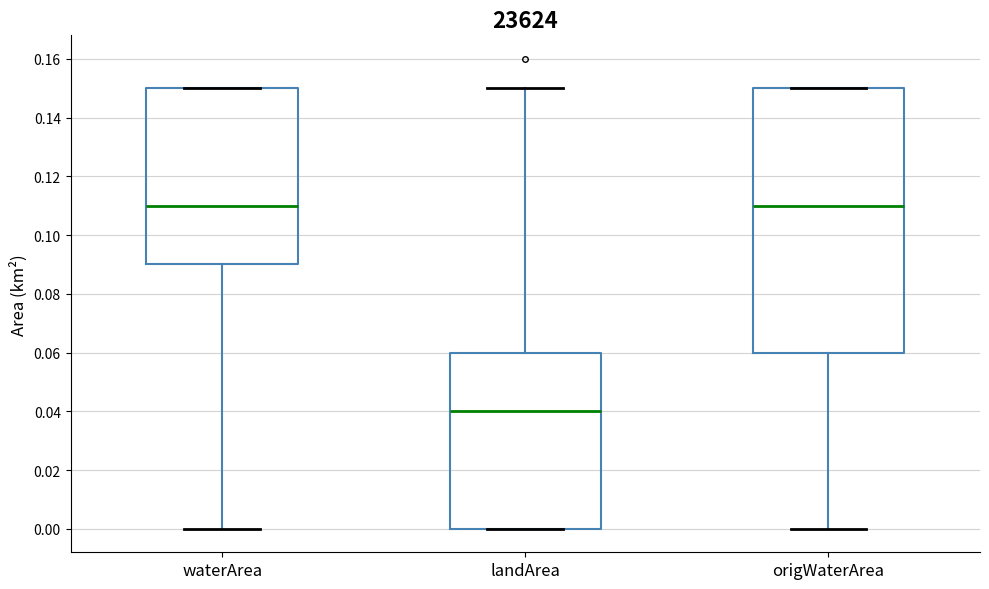

Where does the upper whisker of the box for landArea end on the y-axis? The values are not printed on the chart, so give them approximately, as read against the axis.

0.15